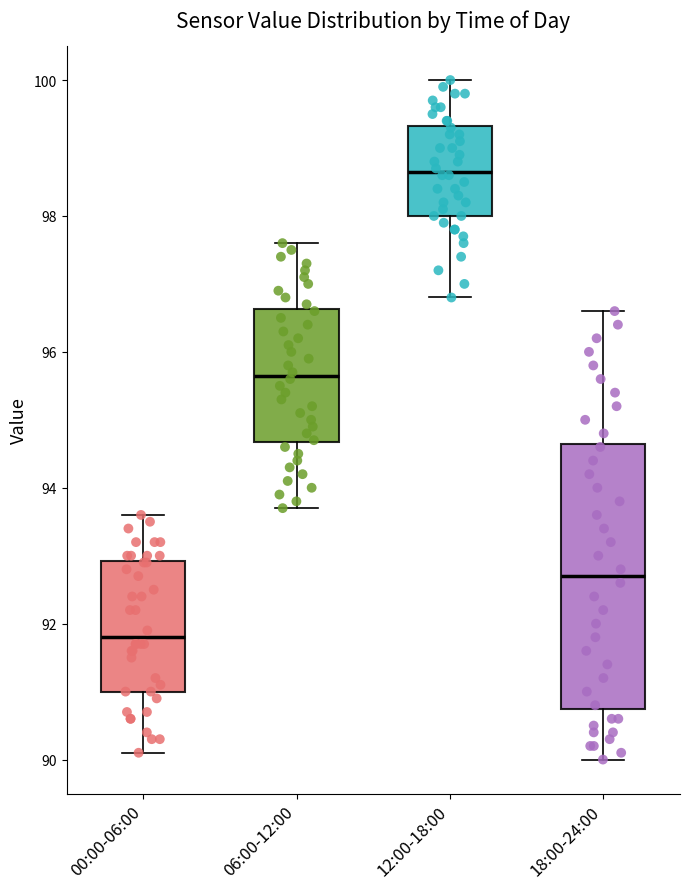

Which box's median line is the highest?

12:00-18:00